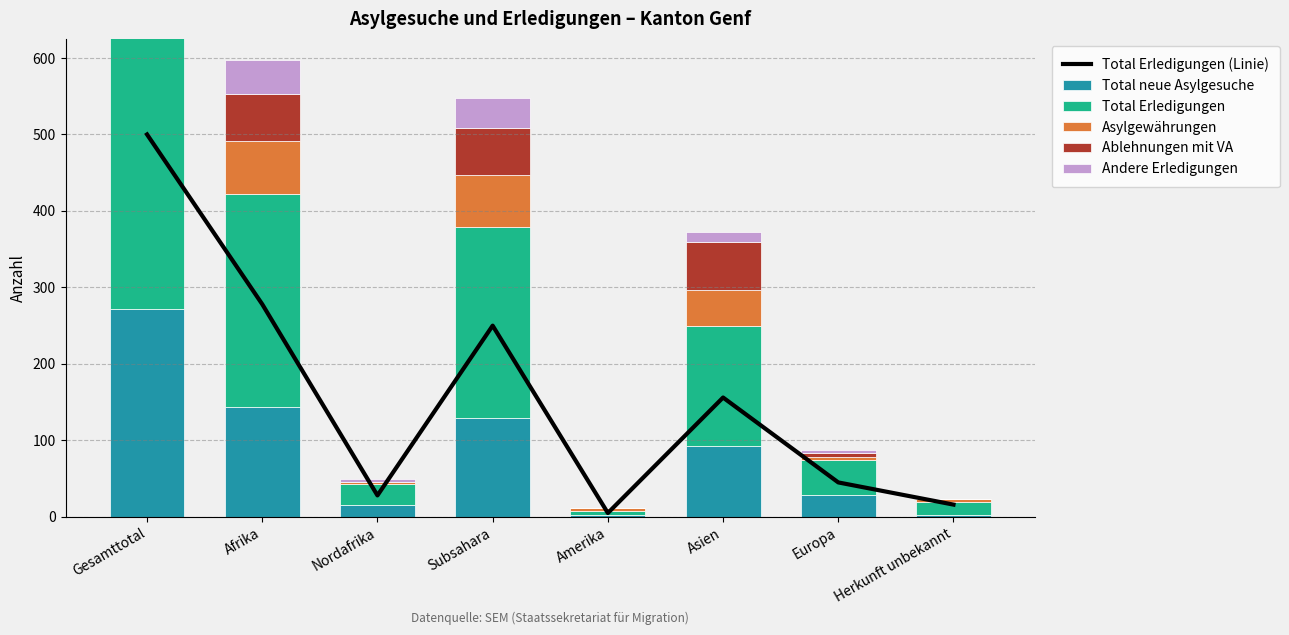

Reading left to right, extract all data points from this chart.

Total Erledigungen (Linie): Gesamttotal=500	Afrika=278	Nordafrika=28	Subsahara=250	Amerika=5	Asien=156	Europa=45	Herkunft unbekannt=16
Total neue Asylgesuche: Gesamttotal=272	Afrika=144	Nordafrika=15	Subsahara=129	Amerika=3	Asien=93	Europa=29	Herkunft unbekannt=3
Total Erledigungen: Gesamttotal=500	Afrika=278	Nordafrika=28	Subsahara=250	Amerika=5	Asien=156	Europa=45	Herkunft unbekannt=16
Asylgewährungen: Gesamttotal=129	Afrika=70	Nordafrika=2	Subsahara=68	Amerika=4	Asien=47	Europa=4	Herkunft unbekannt=4
Ablehnungen mit VA: Gesamttotal=131	Afrika=61	Nordafrika=0	Subsahara=61	Amerika=0	Asien=64	Europa=6	Herkunft unbekannt=0
Andere Erledigungen: Gesamttotal=59	Afrika=44	Nordafrika=5	Subsahara=39	Amerika=0	Asien=12	Europa=3	Herkunft unbekannt=0